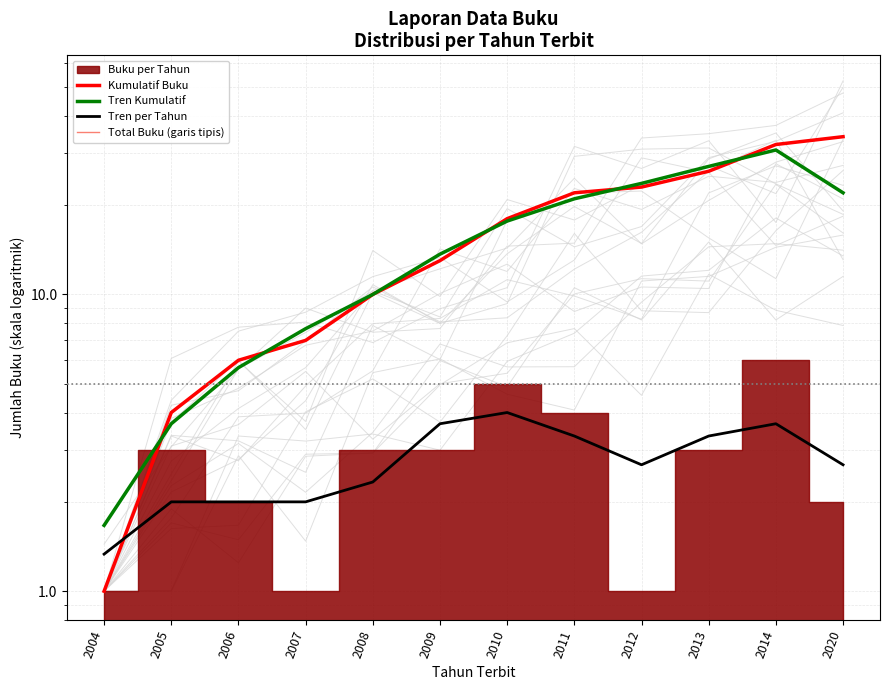

How many lines are shown in the chart?

4